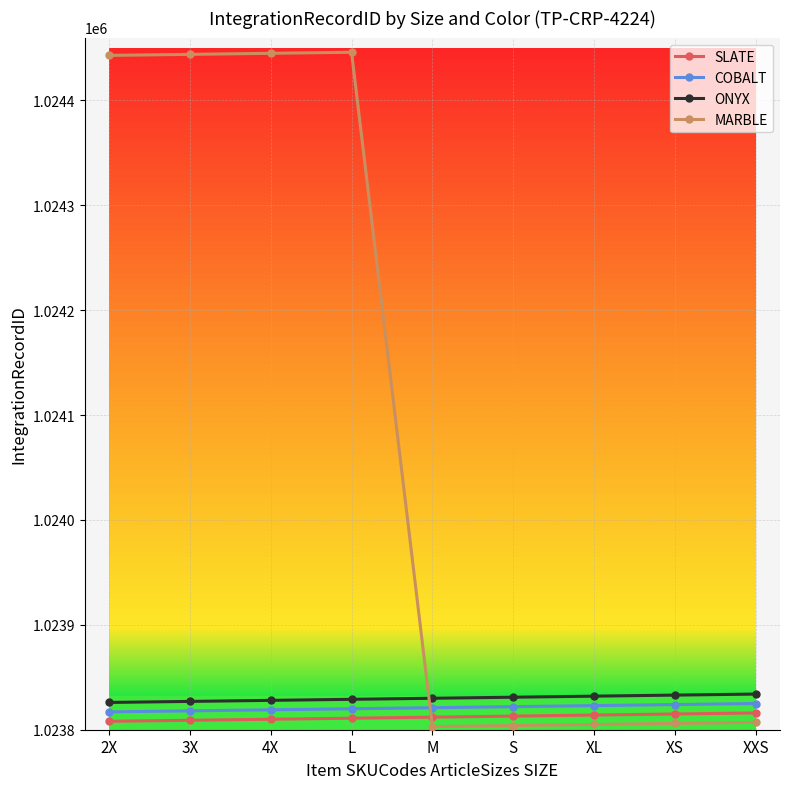

What is the label of the 7th point from the left?

XL